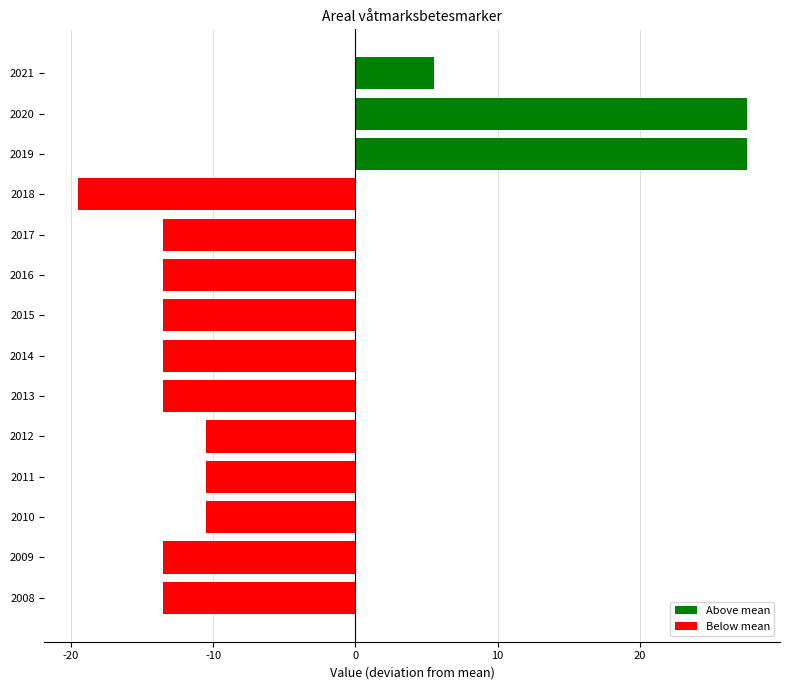

How many bars are there in total?

14